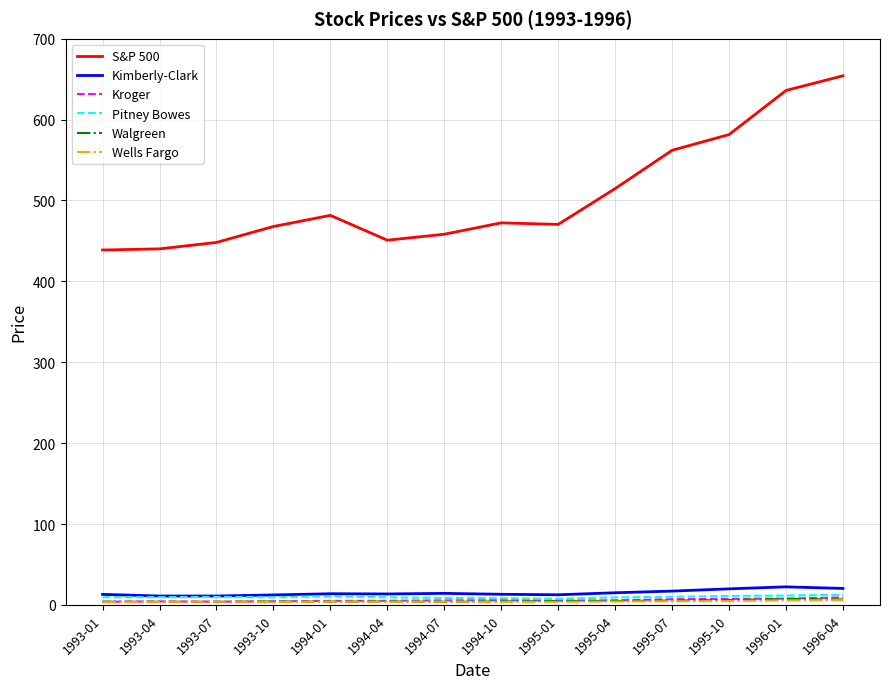

What is the highest value of the Kimberly-Clark series?

22.3